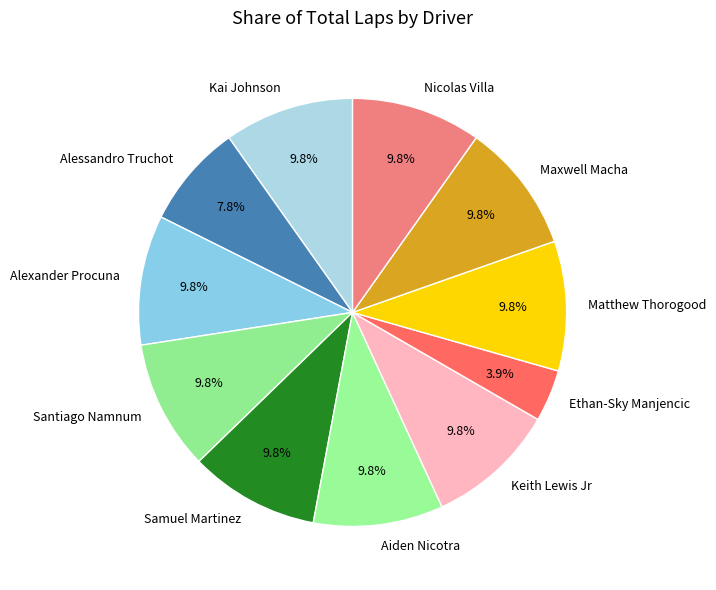

Is it true that Nicolas Villa is 19% of the pie?

False